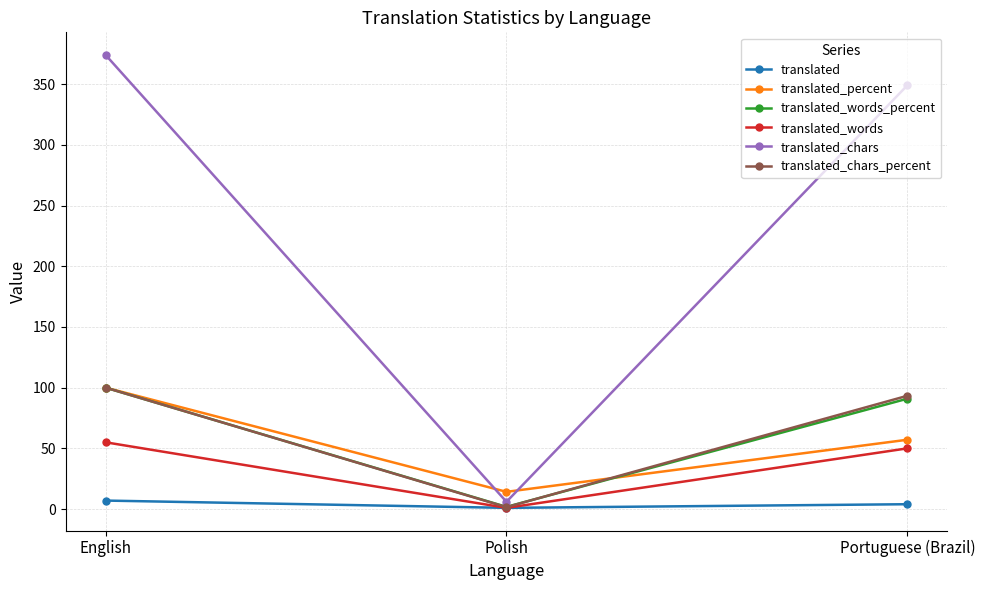

What is the maximum value for translated_chars?

374.0